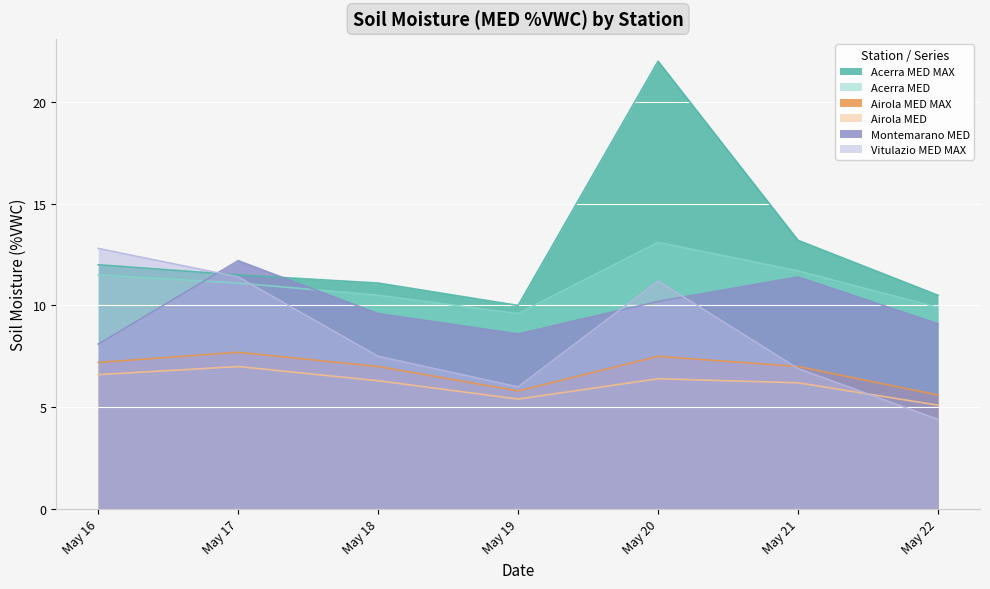

Which series has the largest total across all categories?

Acerra MED MAX